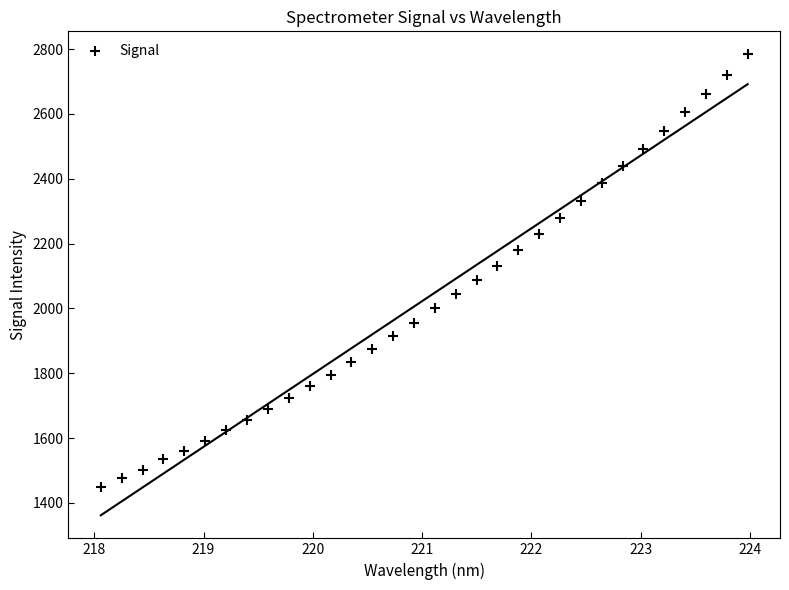

What is the range of Y values (max minus min)?

1334.7